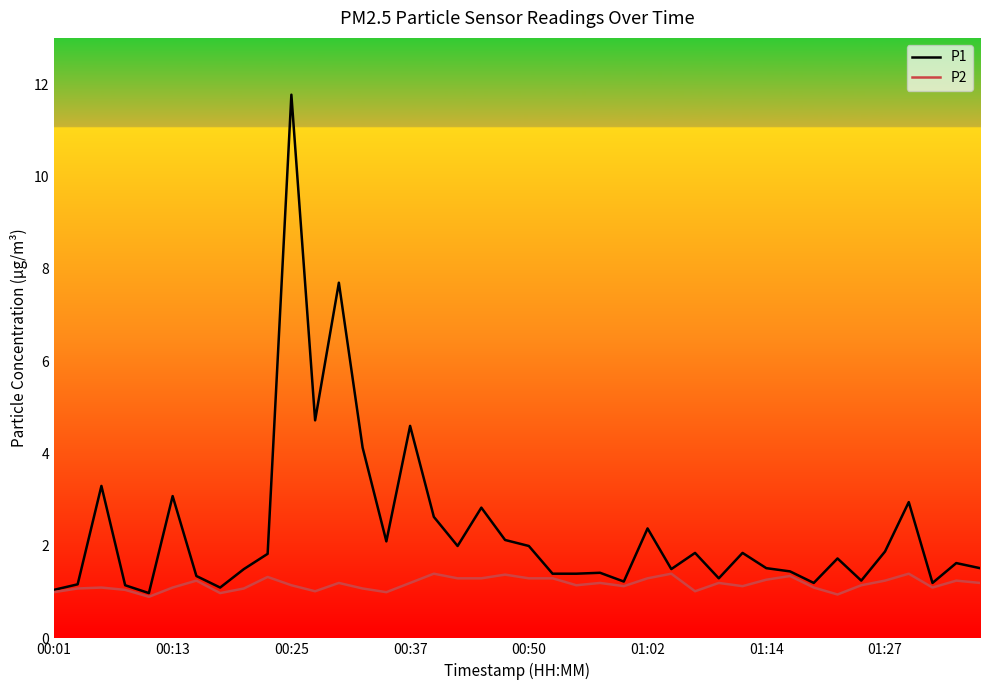

Which series has the largest total across all categories?

P1